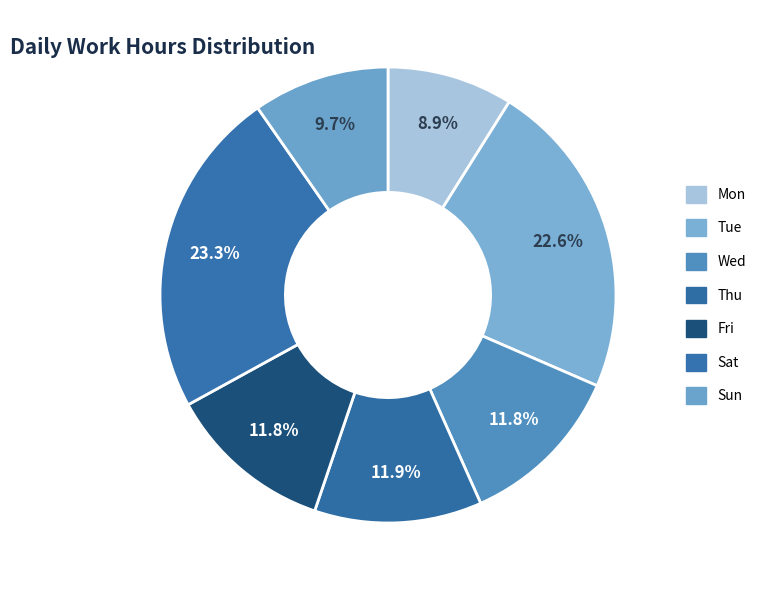

What is the smallest slice in the pie chart?

Mon